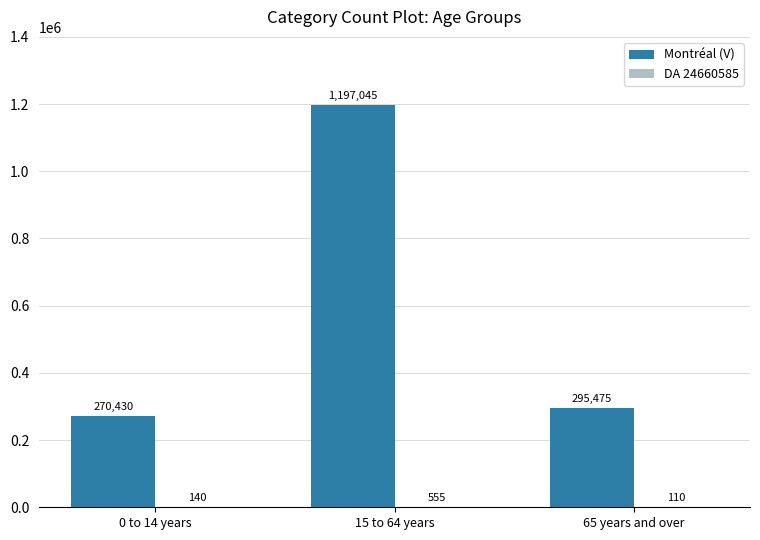

At which label is Montréal (V) closest to 733737?

65 years and over